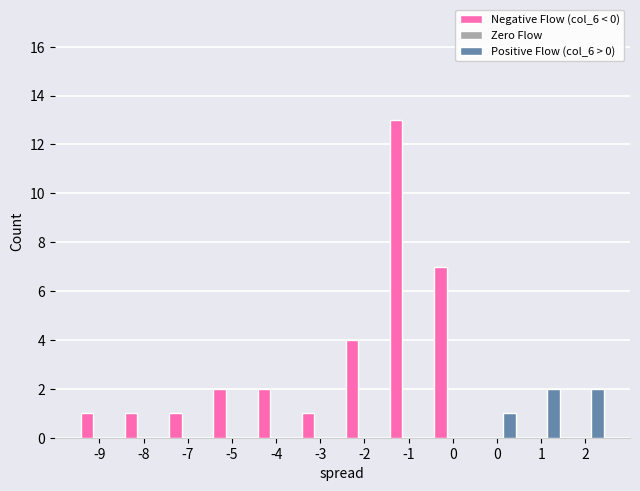

What is the maximum value for Positive Flow (col_6 > 0)?

2